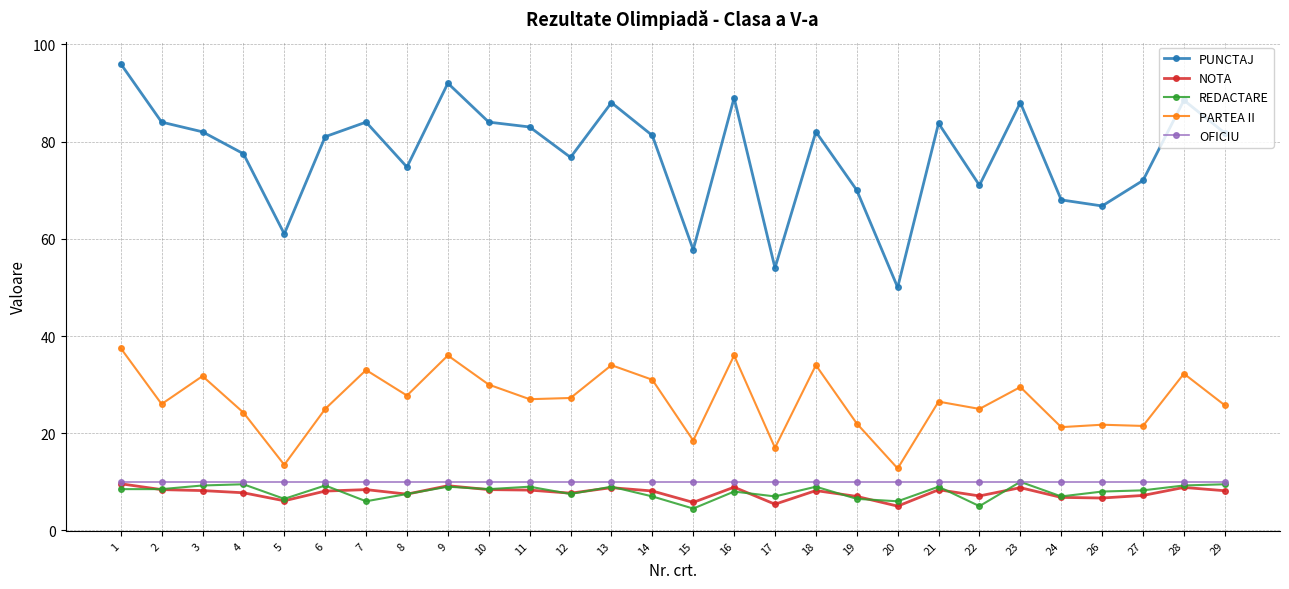

Which series has the largest range (max minus min)?

PUNCTAJ